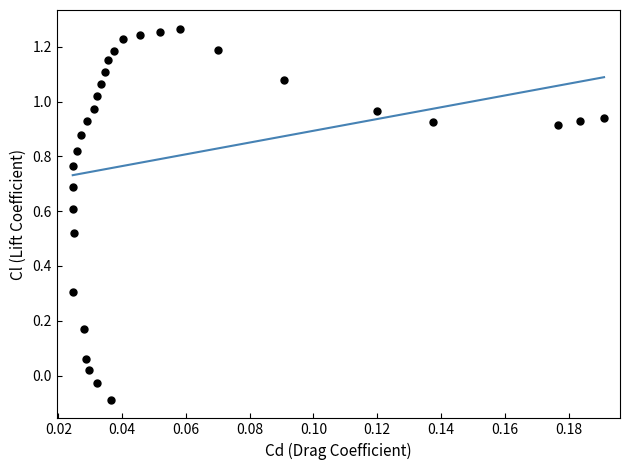

What is the range of Y values (max minus min)?

1.4